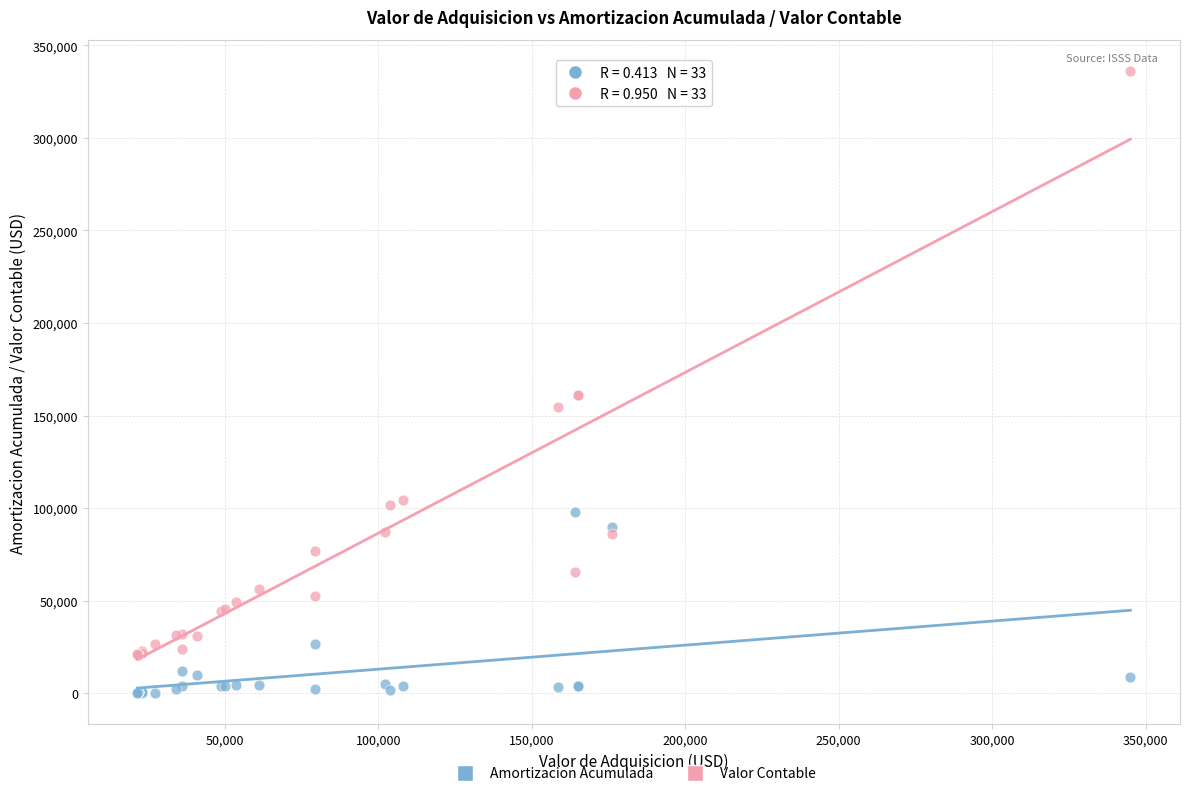

What are all the series names shown in the legend?

Amortizacion Acumulada, Valor Contable